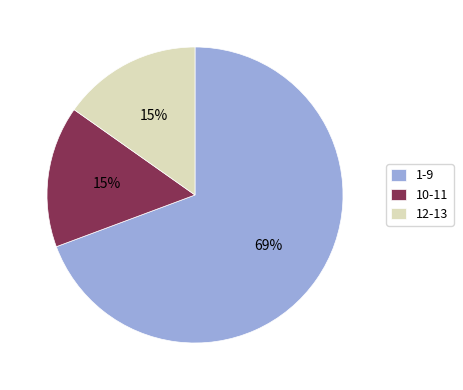

Which slice is the largest?

1-9